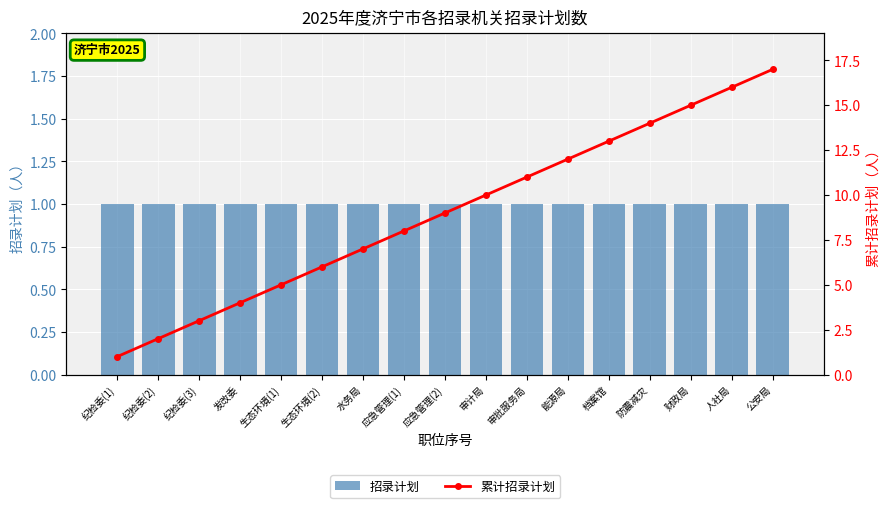

Reading left to right, list all the values displayed in this chart.

招录计划: 1	1	1	1	1	1	1	1	1	1	1	1	1	1	1	1	1
累计招录计划: 1	2	3	4	5	6	7	8	9	10	11	12	13	14	15	16	17